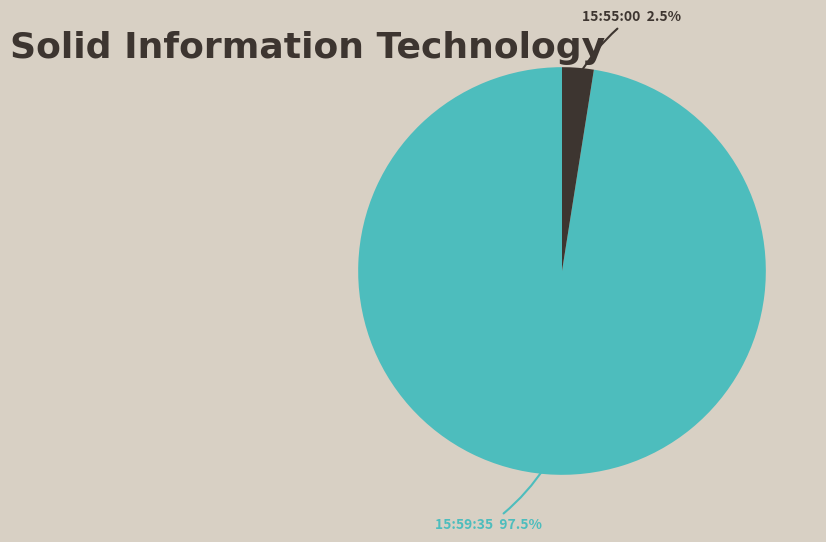

How many segments does this pie chart have?

2